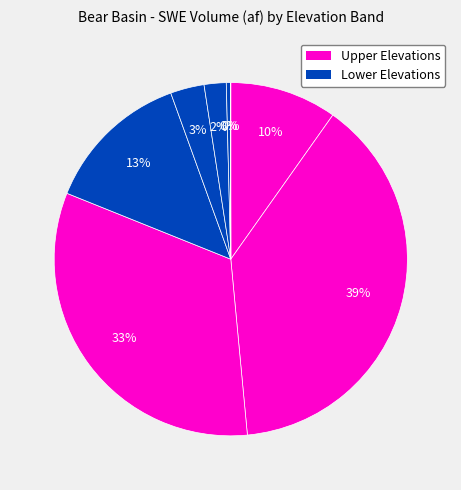

To the nearest percent, what is the average slice percentage?

12%